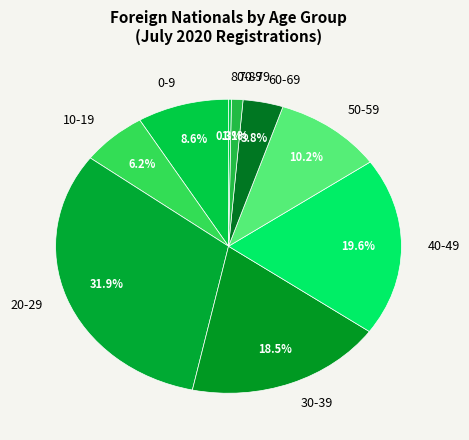

To the nearest percent, what is the difference between the largest and smallest slice percentages?

32%